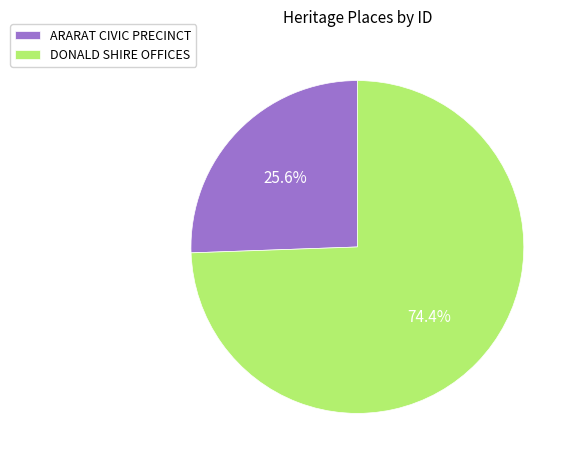

Is the sum of ARARAT CIVIC PRECINCT and DONALD SHIRE OFFICES greater than half?

Yes